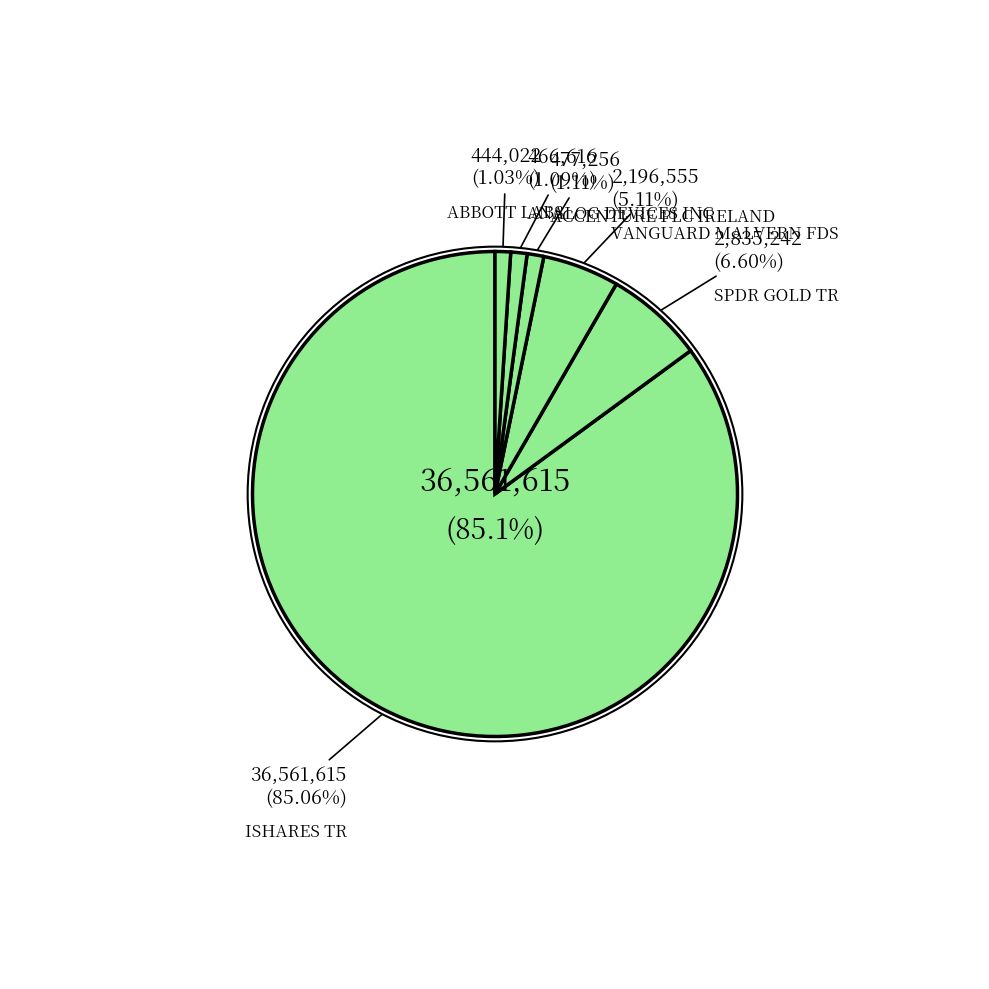

Does any single category account for the majority?

Yes